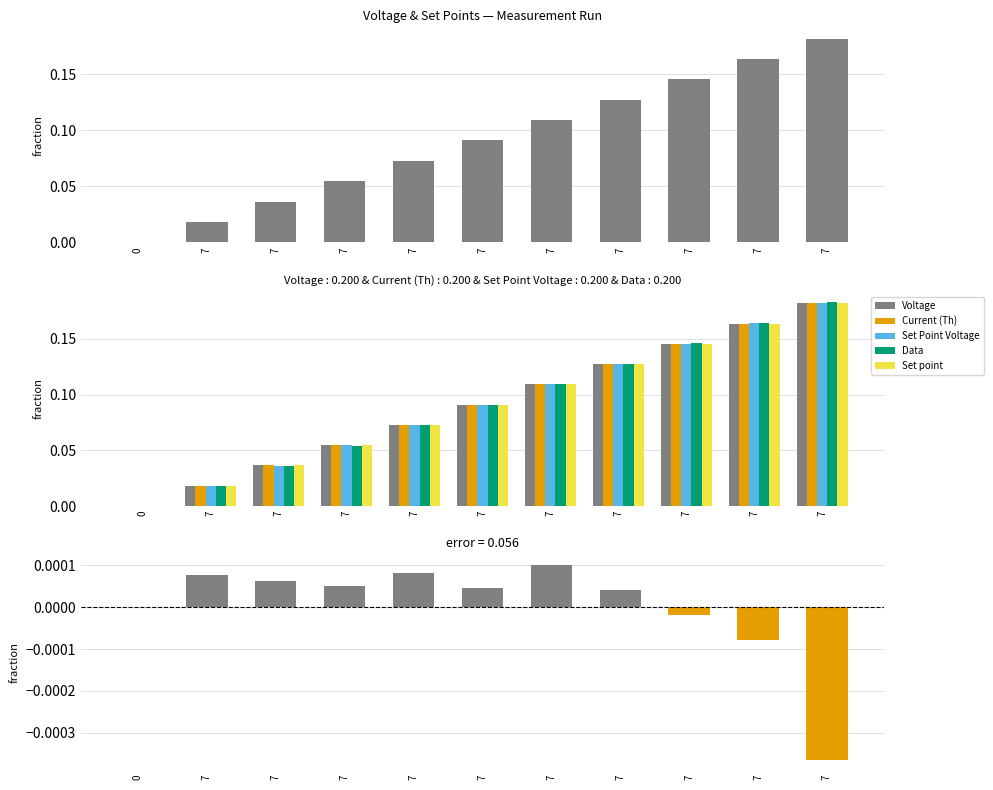

Reading left to right, transcribe all the data shown in this chart.

Voltage: 0.0	0.0	0.0	0.1	0.1	0.1	0.1	0.1	0.1	0.2	0.2
Current (Th): 0.0	0.0	0.0	0.1	0.1	0.1	0.1	0.1	0.1	0.2	0.2
Set Point Voltage: 0.0	0.0	0.0	0.1	0.1	0.1	0.1	0.1	0.1	0.2	0.2
Data: 0.0	0.0	0.0	0.1	0.1	0.1	0.1	0.1	0.1	0.2	0.2
Set point: 0.0	0.0	0.0	0.1	0.1	0.1	0.1	0.1	0.1	0.2	0.2
Residual (Voltage - Set Point Voltage): 0.0	0.0	0.0	0.0	0.0	0.0	0.0	0.0	-0.0	-0.0	-0.0